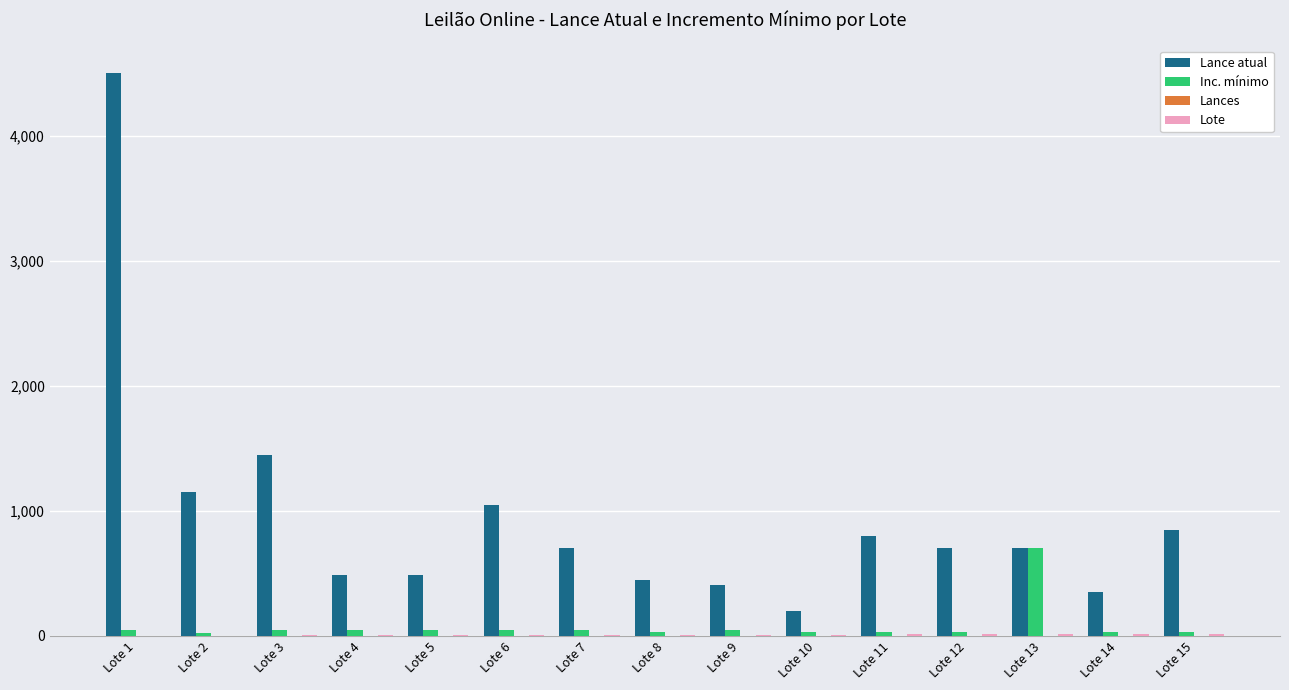

Which series has the largest total across all categories?

Lance atual